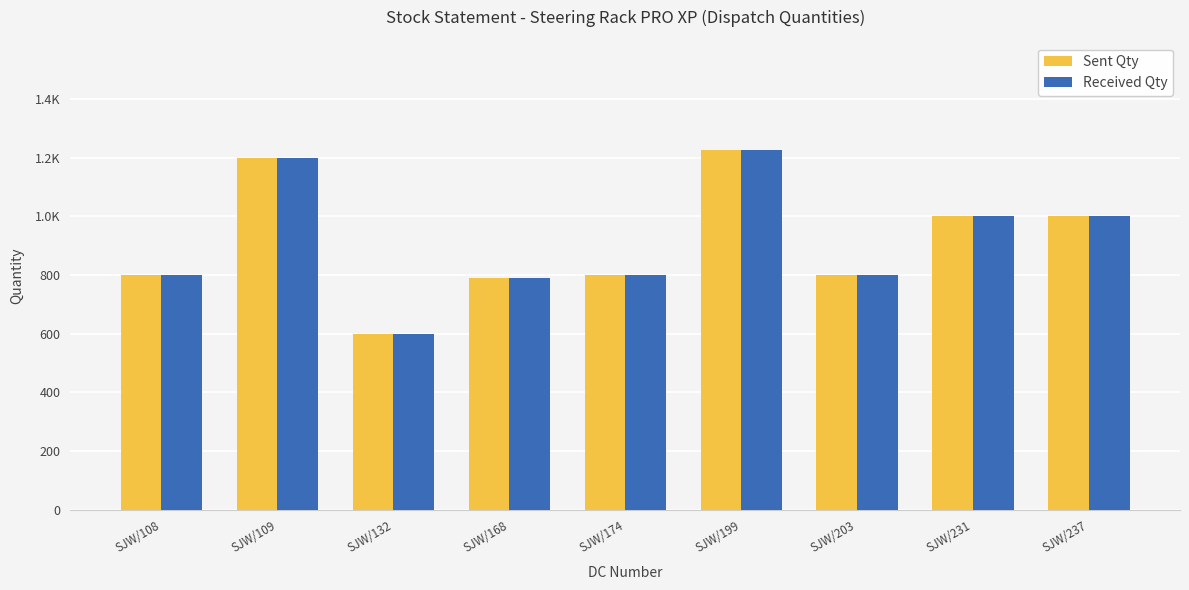

Are the bars horizontal?

No